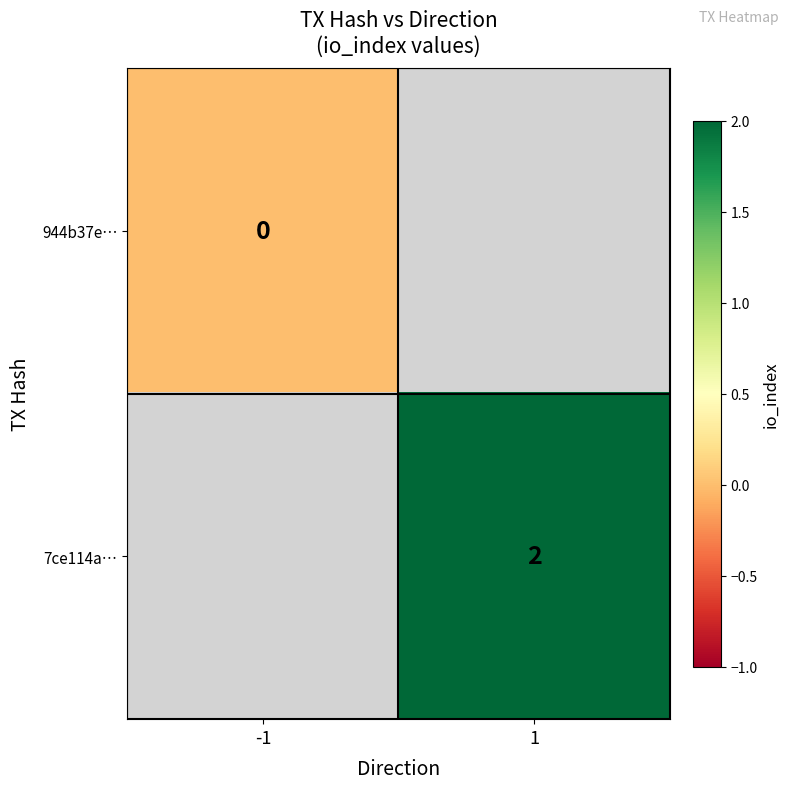

At how many categories does at least one series exceed 0?

1